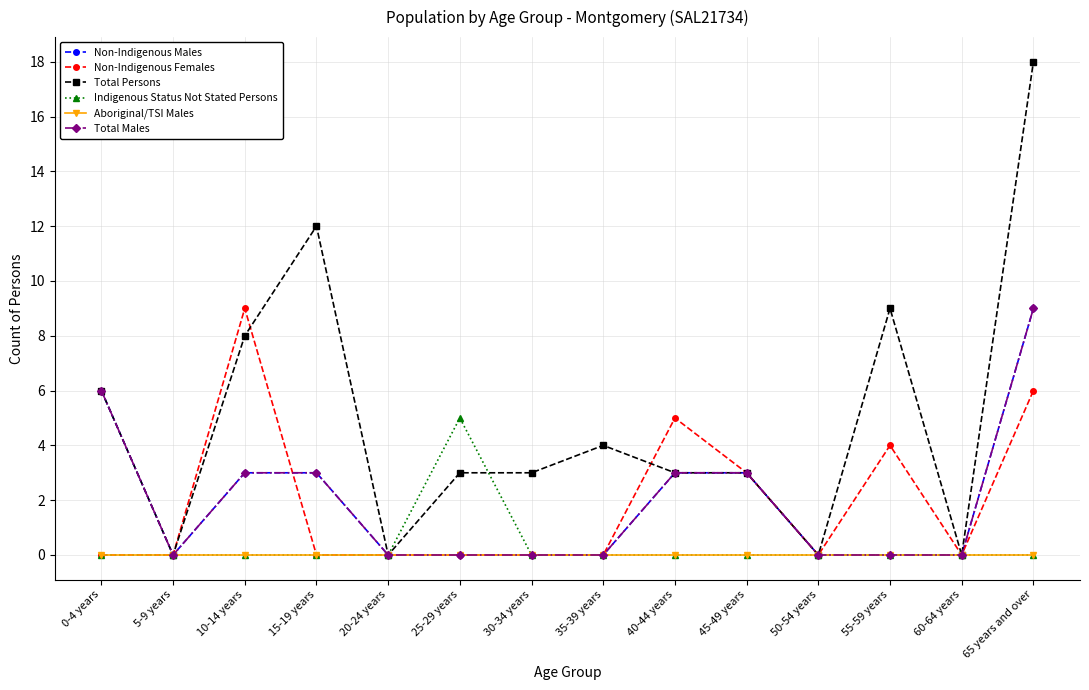

Is this an area chart (filled region under the line)?

No